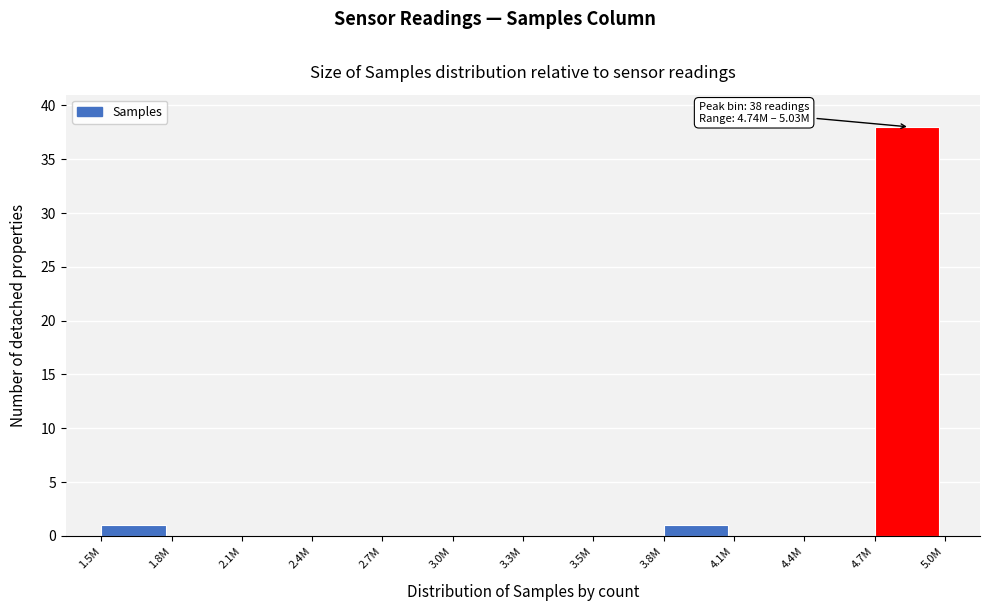

Reading left to right, extract all data points from this chart.

1.5M=1	1.8M=0	2.1M=0	2.4M=0	2.7M=0	3.0M=0	3.3M=0	3.5M=0	3.8M=1	4.1M=0	4.4M=0	4.7M=38